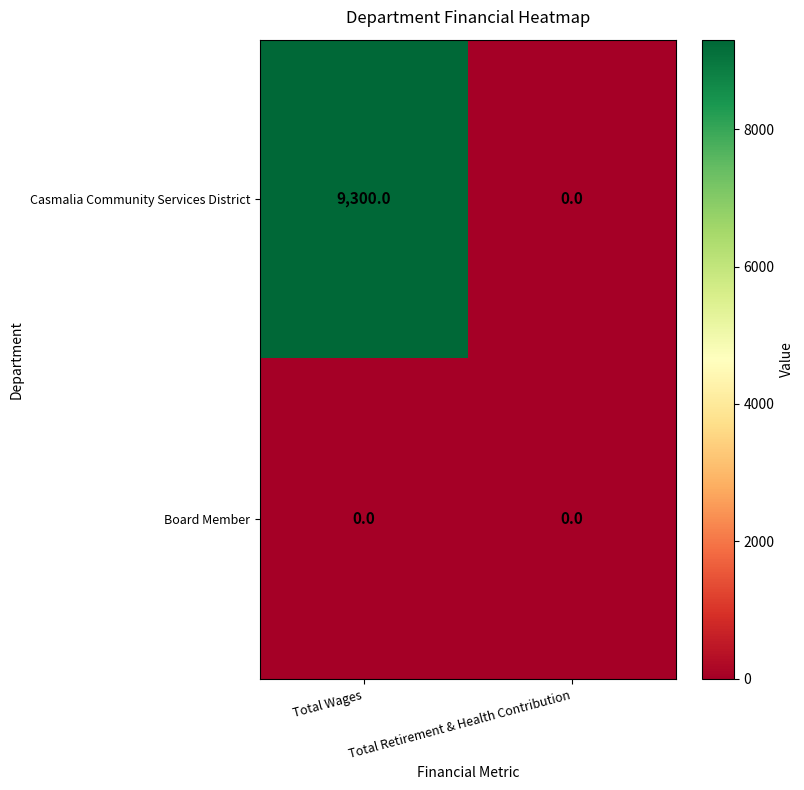

What is the difference between the maximum and minimum values in the Casmalia Community Services District series?

9300